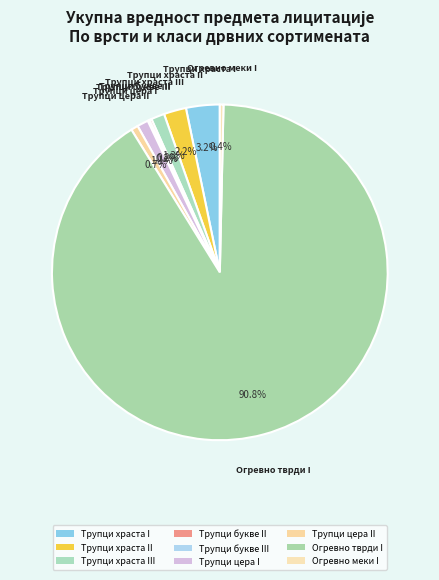

To the nearest percent, what is the combined percentage of Трупци цера II and Трупци храста II?

3%